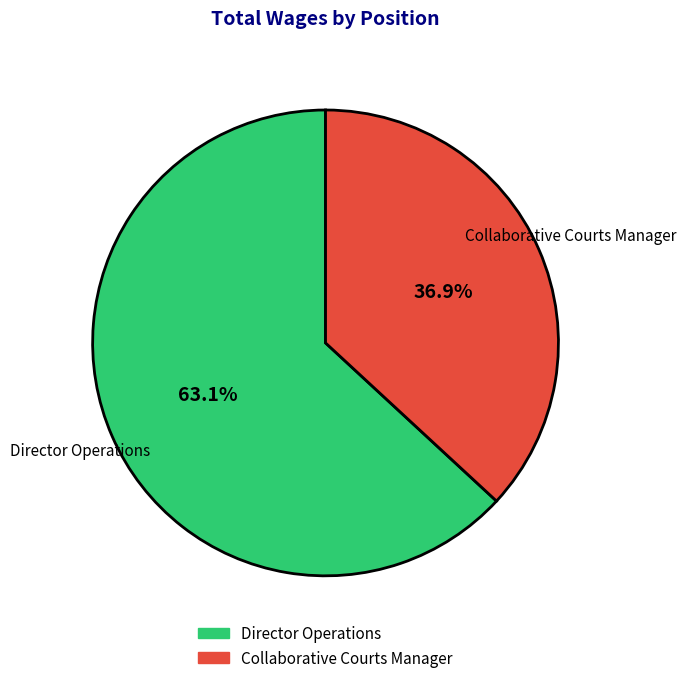

To the nearest percent, what is the difference between the largest and smallest slice percentages?

26%